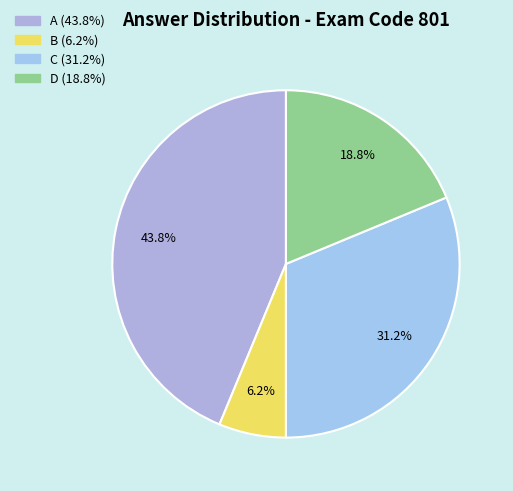

How many slices are in this pie chart?

4